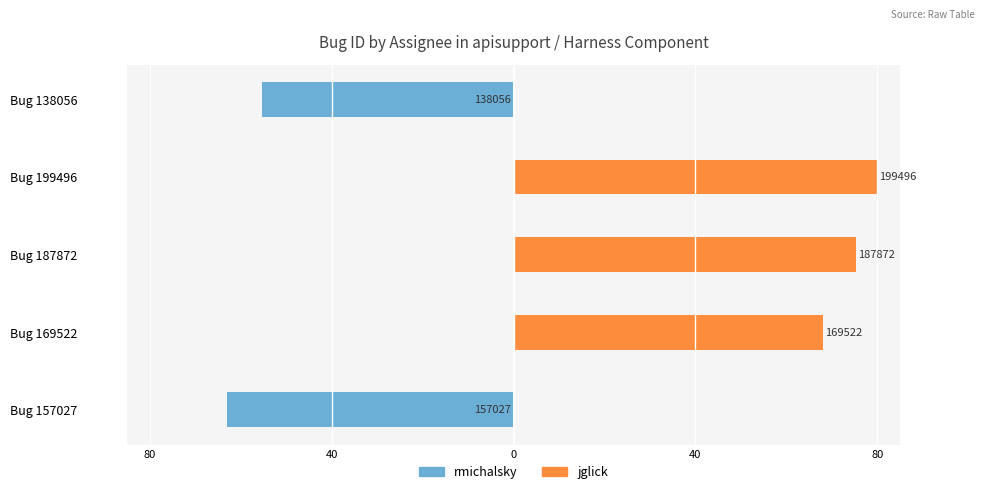

What are all the series names shown in the legend?

rmichalsky, jglick